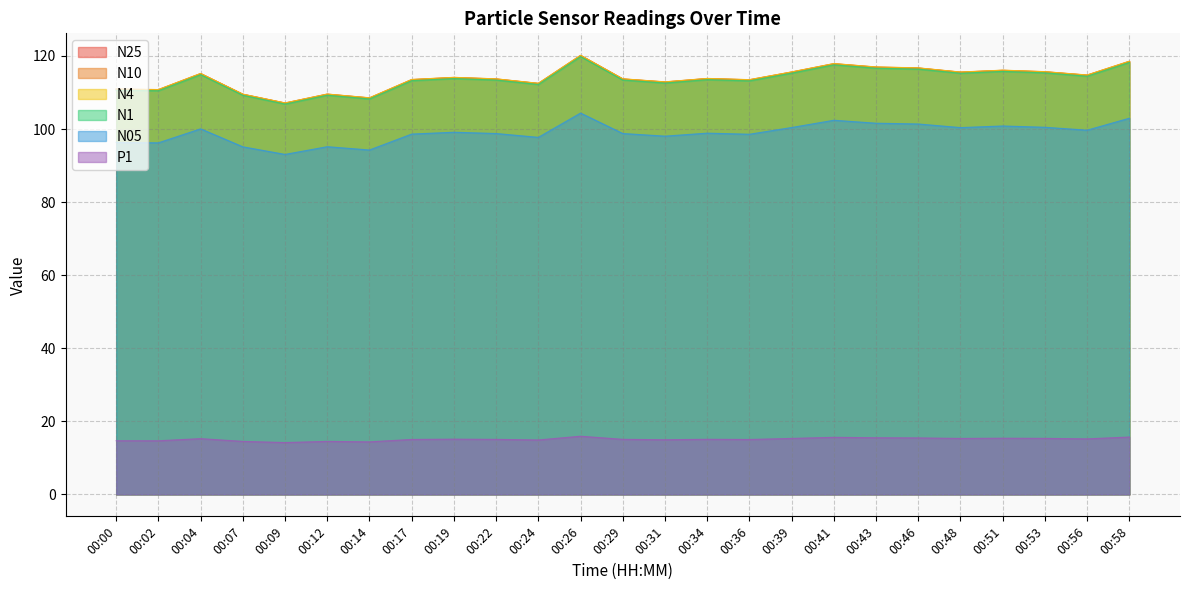

True or false: N4 and N25 intersect in this chart.

False